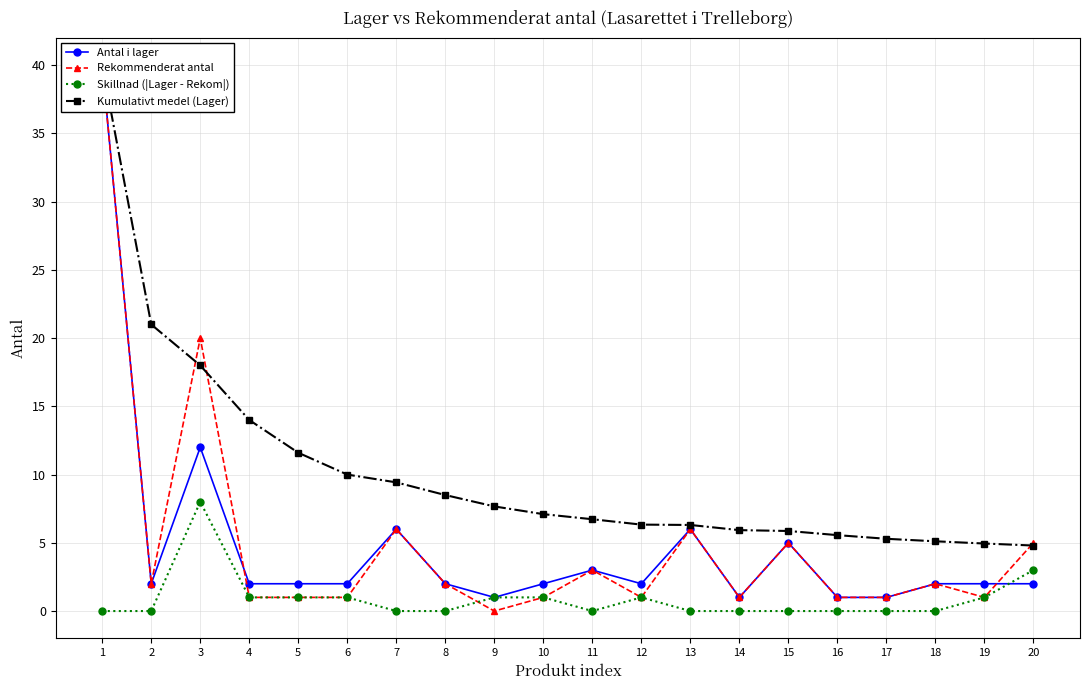

Reading left to right, what are all the values shown in this chart?

Antal i lager: 1=40.0	2=2.0	3=12.0	4=2.0	5=2.0	6=2.0	7=6.0	8=2.0	9=1.0	10=2.0	11=3.0	12=2.0	13=6.0	14=1.0	15=5.0	16=1.0	17=1.0	18=2.0	19=2.0	20=2.0
Rekommenderat antal: 1=40.0	2=2.0	3=20.0	4=1.0	5=1.0	6=1.0	7=6.0	8=2.0	9=0.0	10=1.0	11=3.0	12=1.0	13=6.0	14=1.0	15=5.0	16=1.0	17=1.0	18=2.0	19=1.0	20=5.0
Skillnad (|Lager - Rekom|): 1=0.0	2=0.0	3=8.0	4=1.0	5=1.0	6=1.0	7=0.0	8=0.0	9=1.0	10=1.0	11=0.0	12=1.0	13=0.0	14=0.0	15=0.0	16=0.0	17=0.0	18=0.0	19=1.0	20=3.0
Kumulativt medel (Lager): 1=40.0	2=21.0	3=18.0	4=14.0	5=11.6	6=10.0	7=9.4	8=8.5	9=7.7	10=7.1	11=6.7	12=6.3	13=6.3	14=5.9	15=5.9	16=5.6	17=5.3	18=5.1	19=4.9	20=4.8